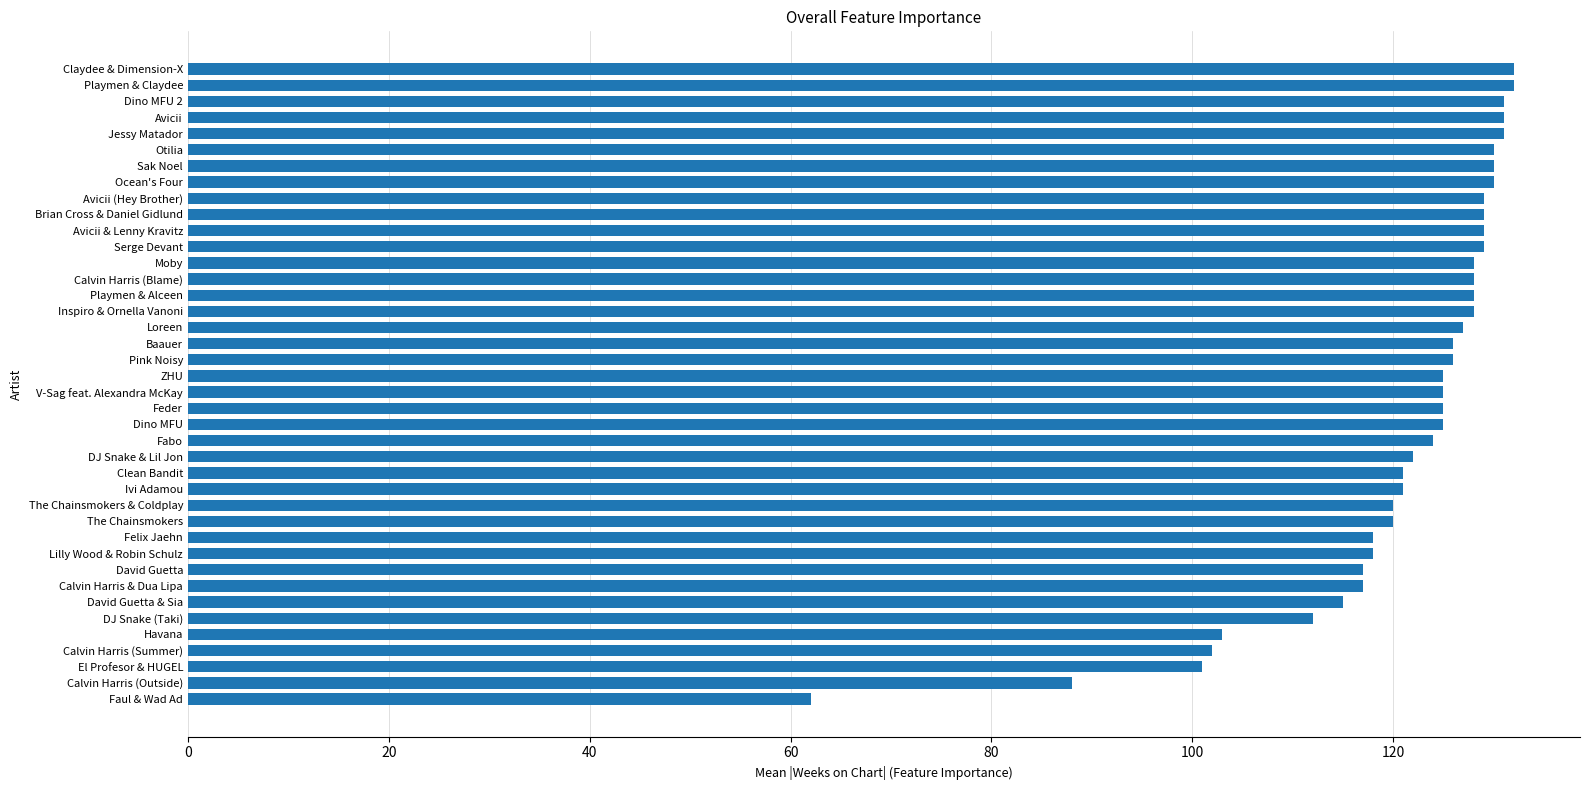

What is the difference between the second highest and minimum values?

70